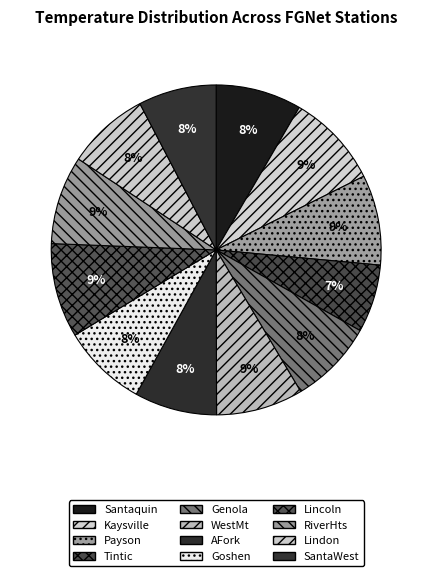

To the nearest percent, what is the average slice percentage?

8%